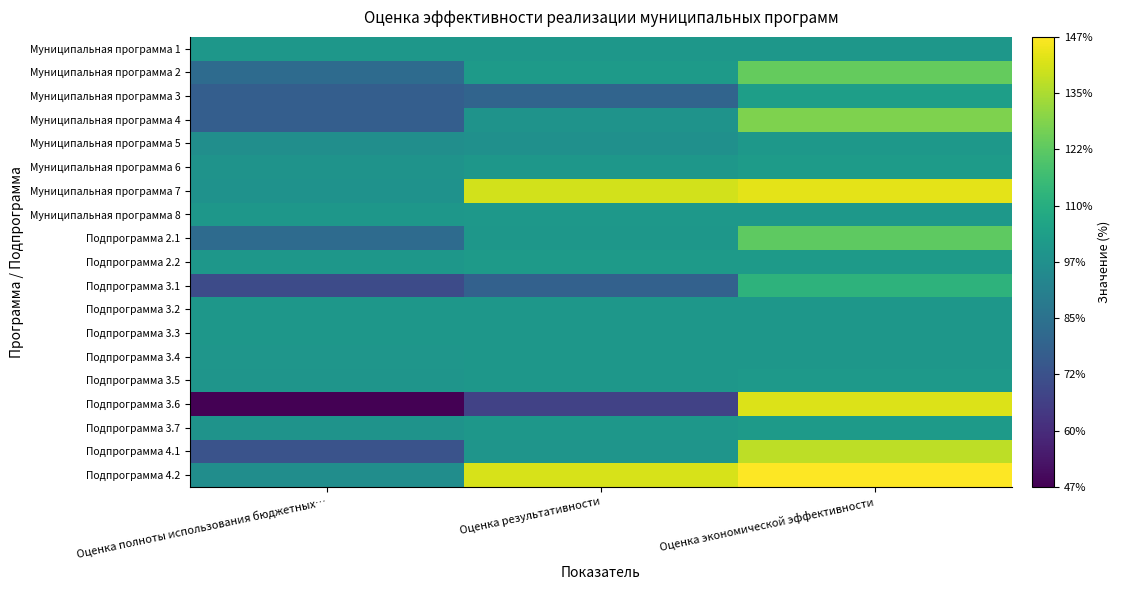

Which category has the highest value across all series?

Оценка экономической эффективности